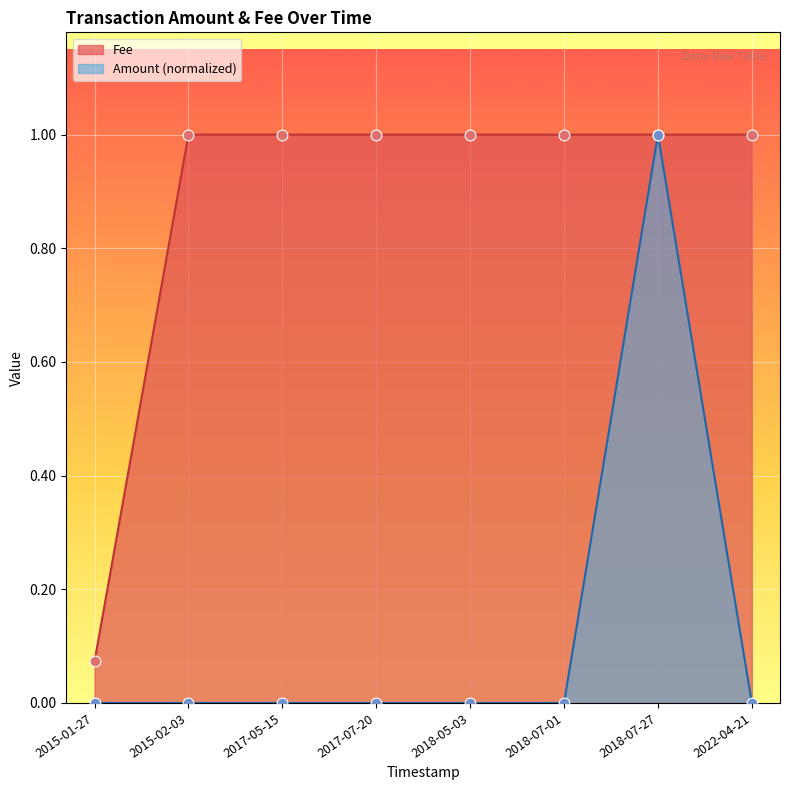

What are all the series names shown in the legend?

Amount, Fee